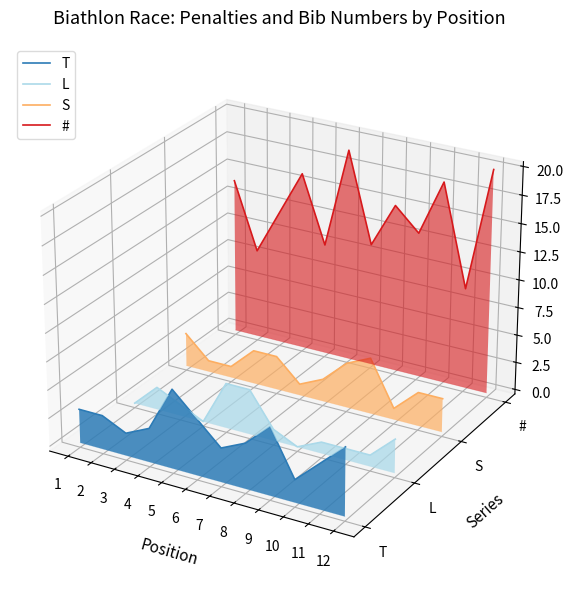

How many interior local valleys does the T series have?

3